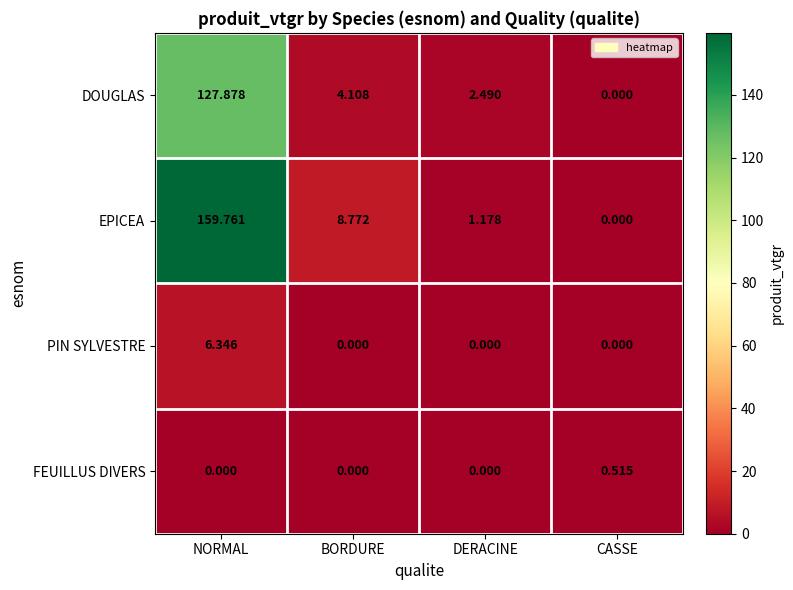

Which series changed the most between BORDURE and DERACINE?

EPICEA